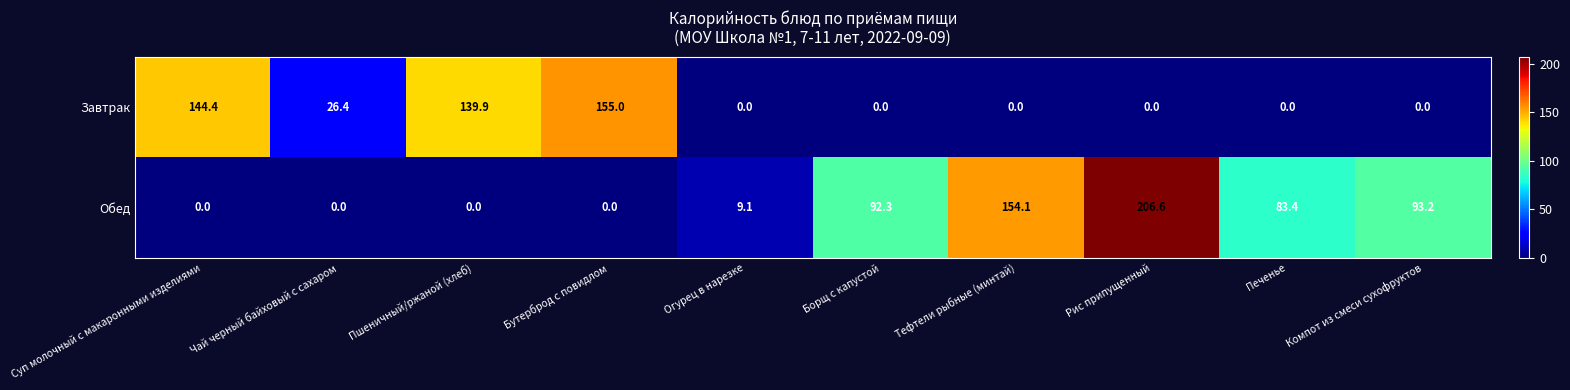

What is the difference between the Обед values at Бутерброд с повидлом and Борщ с капустой?

92.3